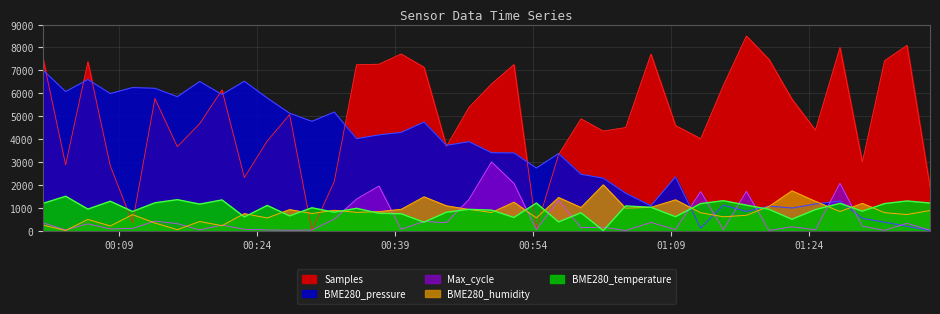

The BME280_pressure series shows 4014.9 at 2023/08/19 00:34:49. True or false?

True